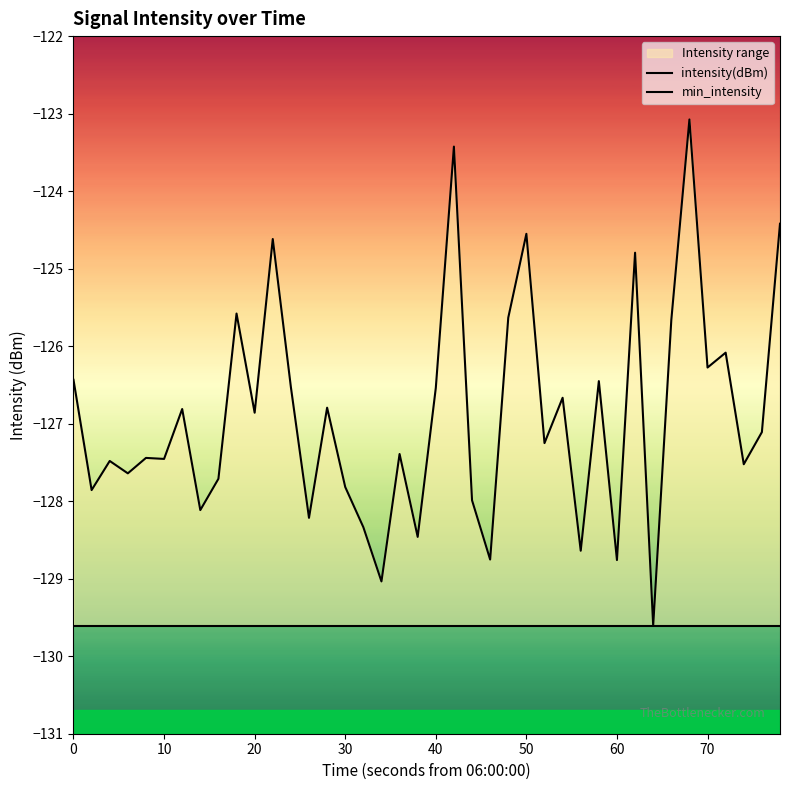

Is this an area chart (filled region under the line)?

No